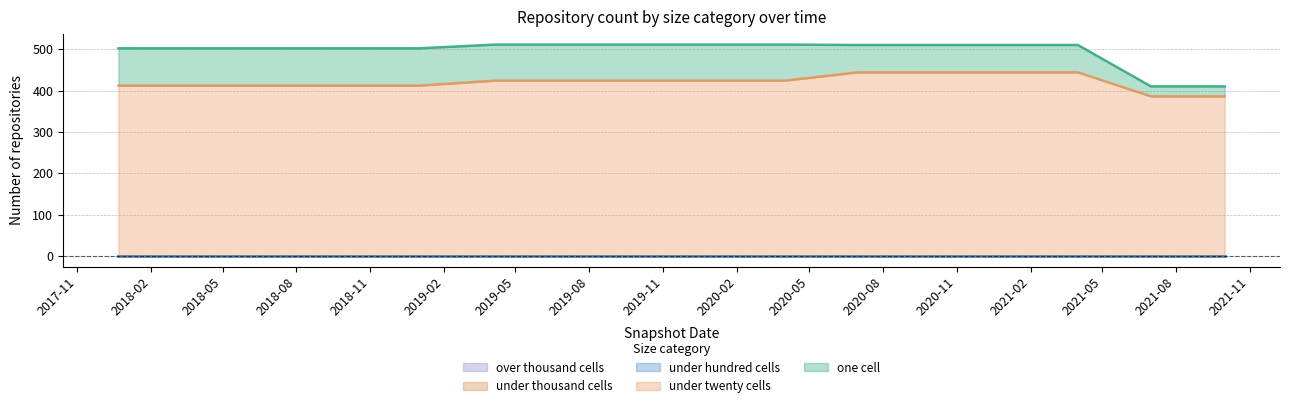

True or false: over_thousand_cells has a value of 0 at 2019-07-01.

True